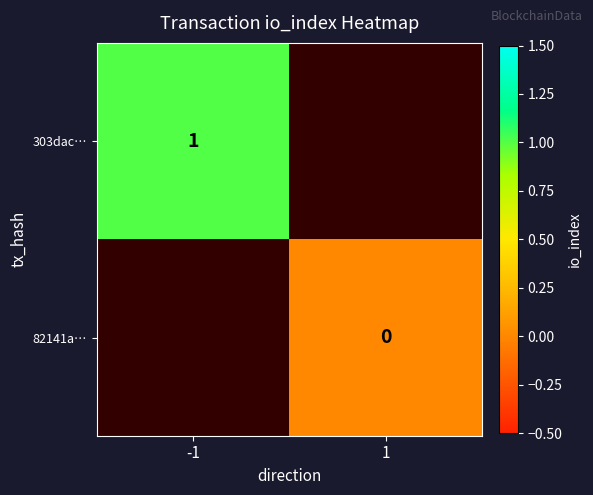

Which category has the lowest value in the 303dac… series?

-1